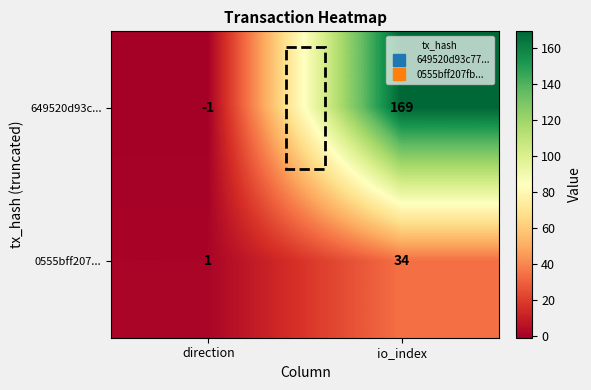

What is the sum of all 649520d93c... values?

168